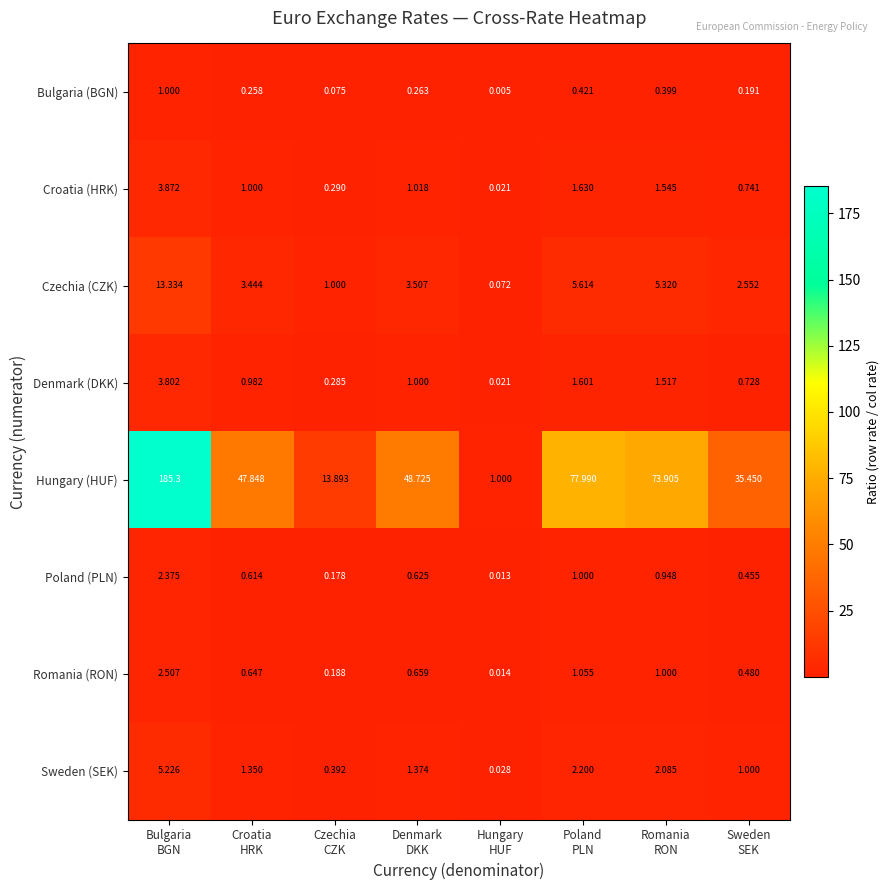

Which series has the largest total across all categories?

Hungary (HUF)